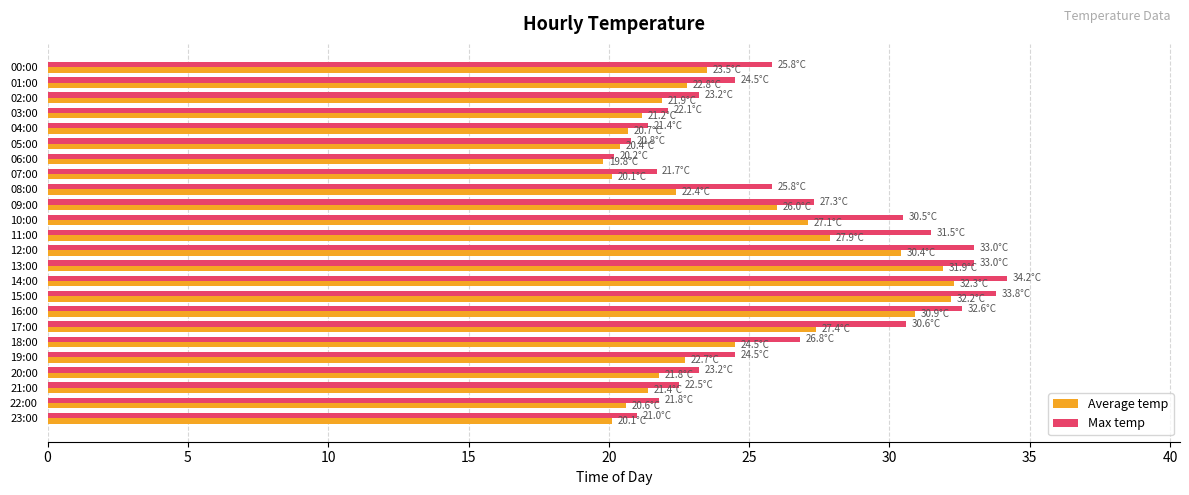

Rank the series by their maximum value, from highest to lowest.

Max temp, Average temp